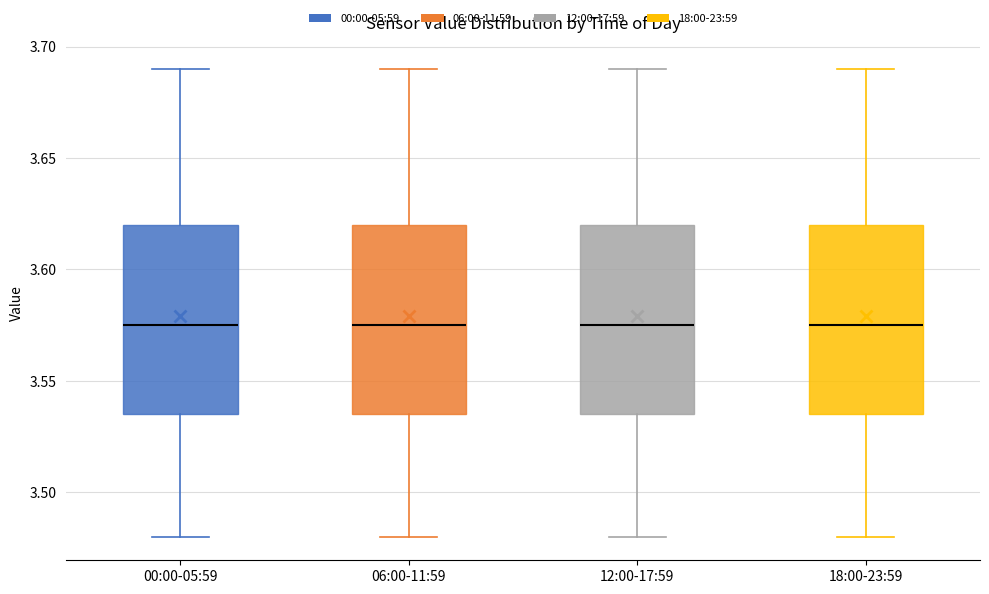

Where does the median line of the box for 18:00-23:59 sit on the y-axis? The values are not printed on the chart, so give them approximately, as read against the axis.

3.575